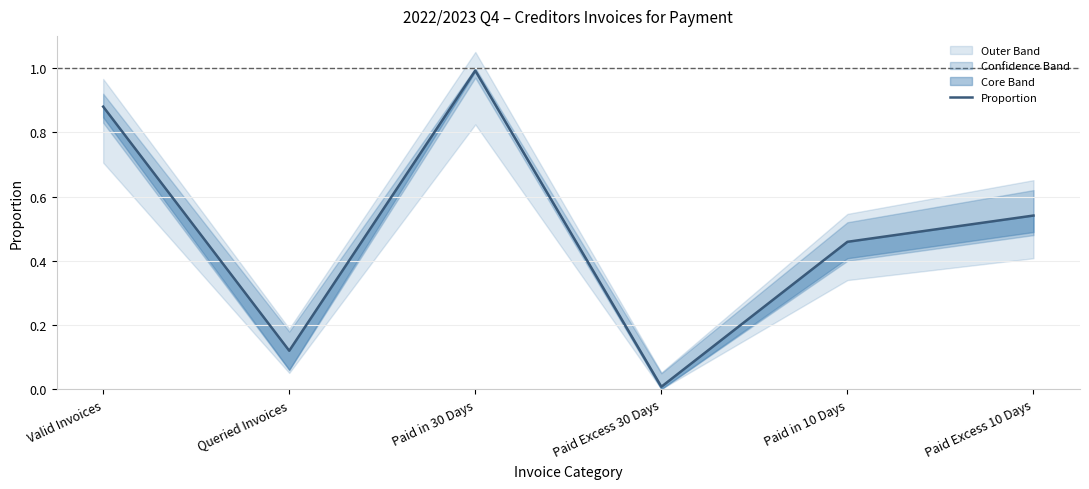

How many points are lower than both their immediate neighbors (excluding endpoints)?

2